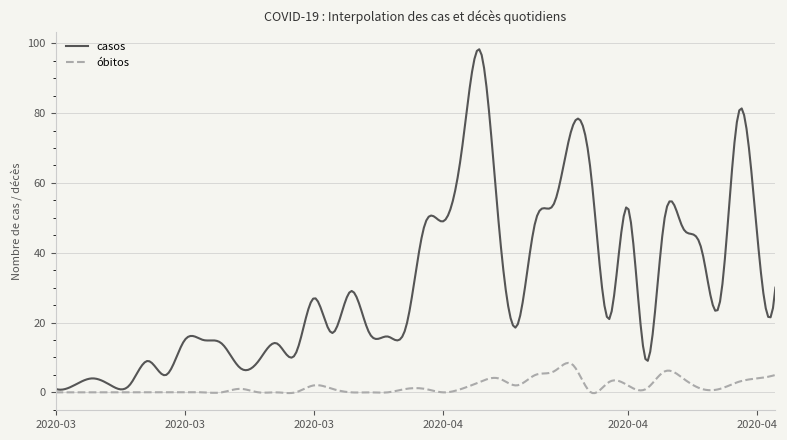

Which series has the largest total across all categories?

casos